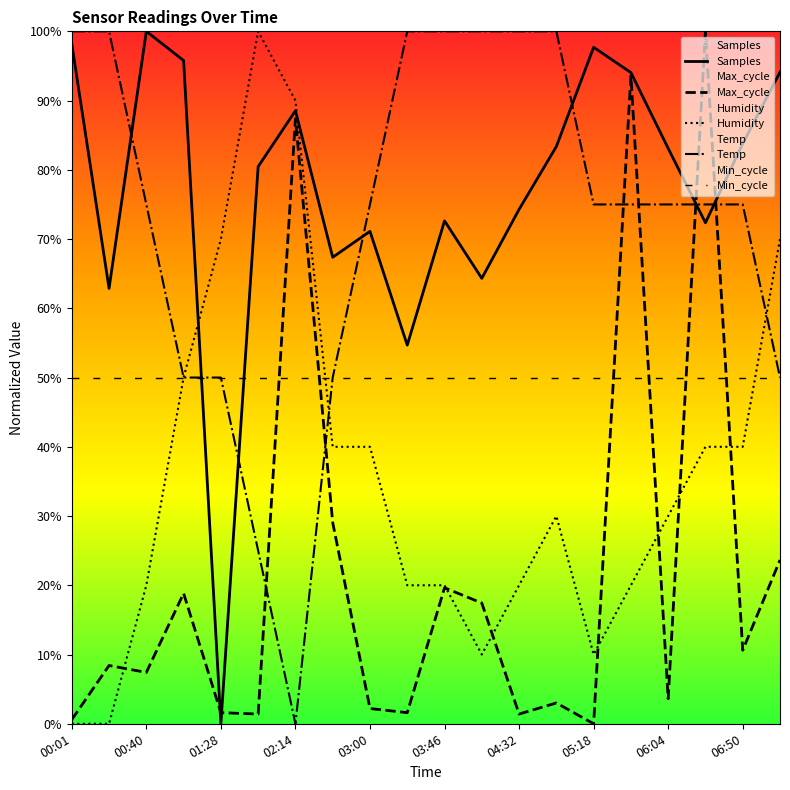

What is the difference between the maximum and minimum values in the Humidity series?

1.0